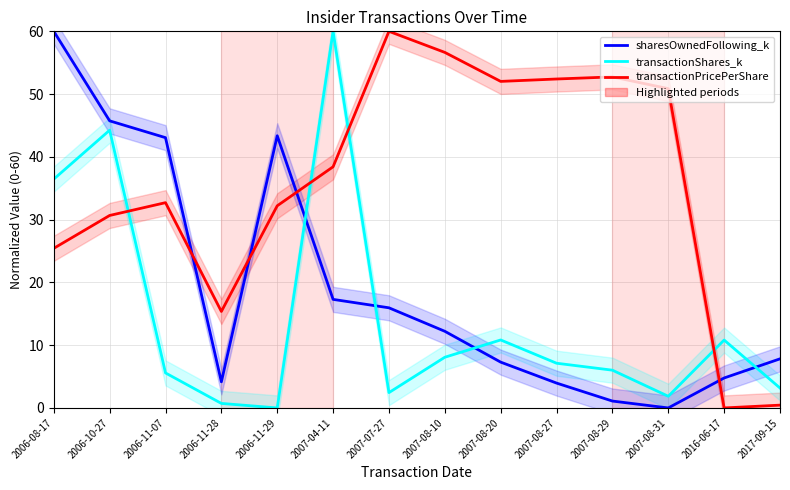

What position from the left is 2007-08-31?

12